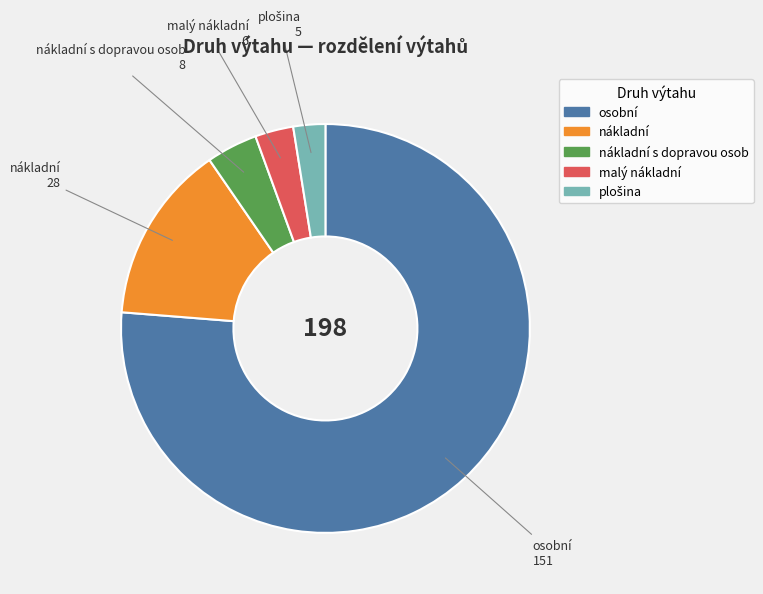

How many segments does this pie chart have?

5